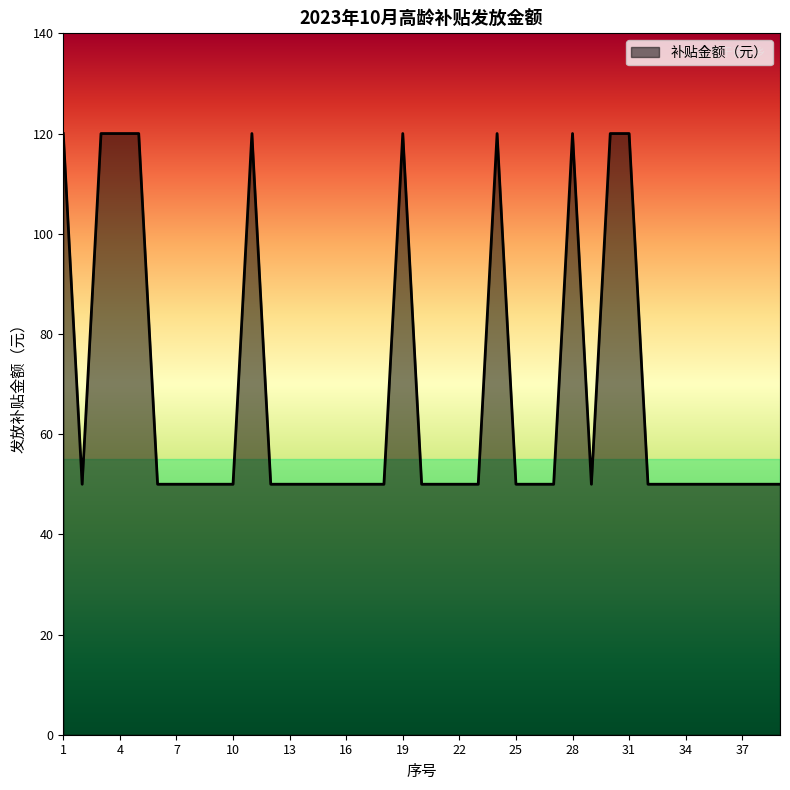

What is the greatest value displayed?

120